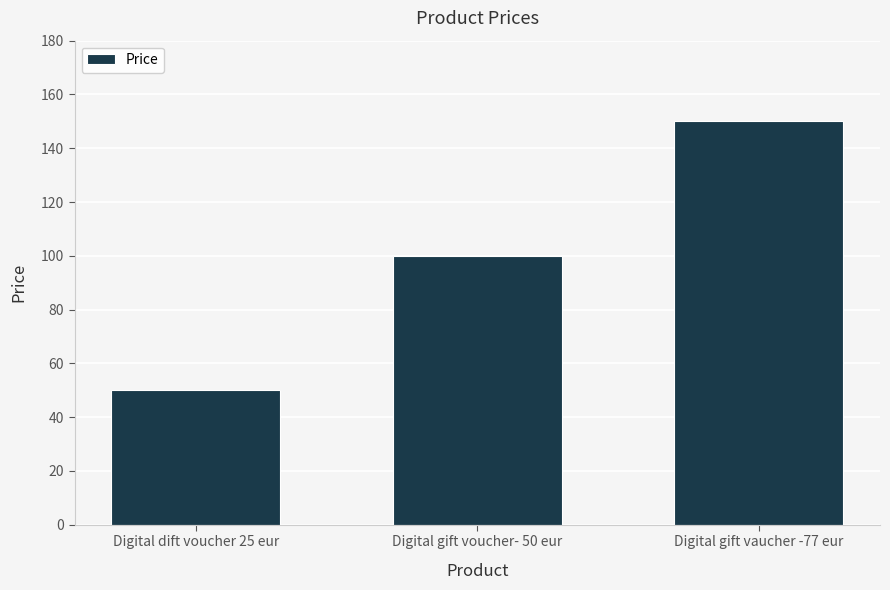

At which label does the data first exceed 99?

Digital gift voucher- 50 eur